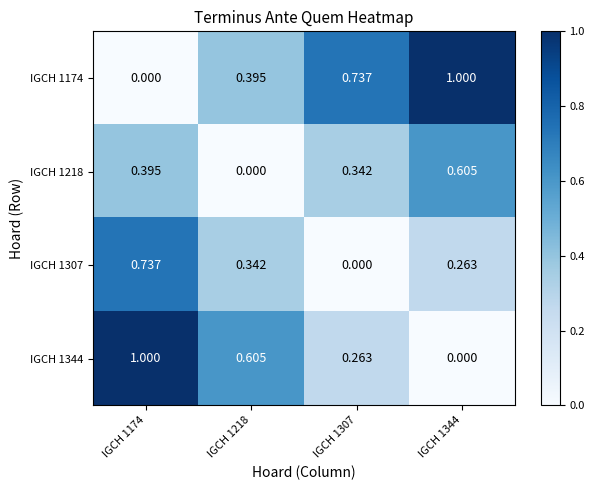

Is the value of IGCH 1174 at IGCH 1218 greater than the value of IGCH 1344 at IGCH 1344?

Yes